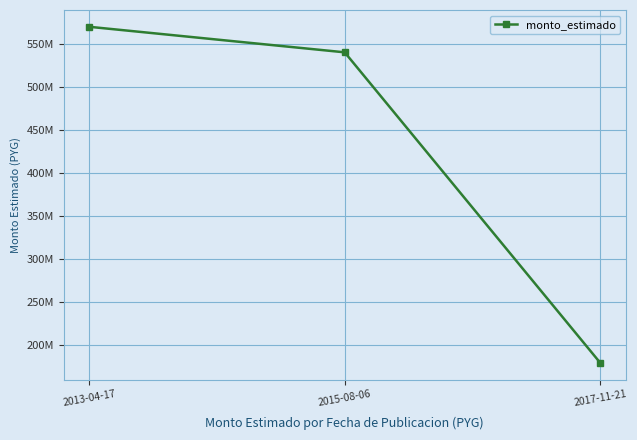

True or false: the data shows 569740000 at 2013-04-17.

True